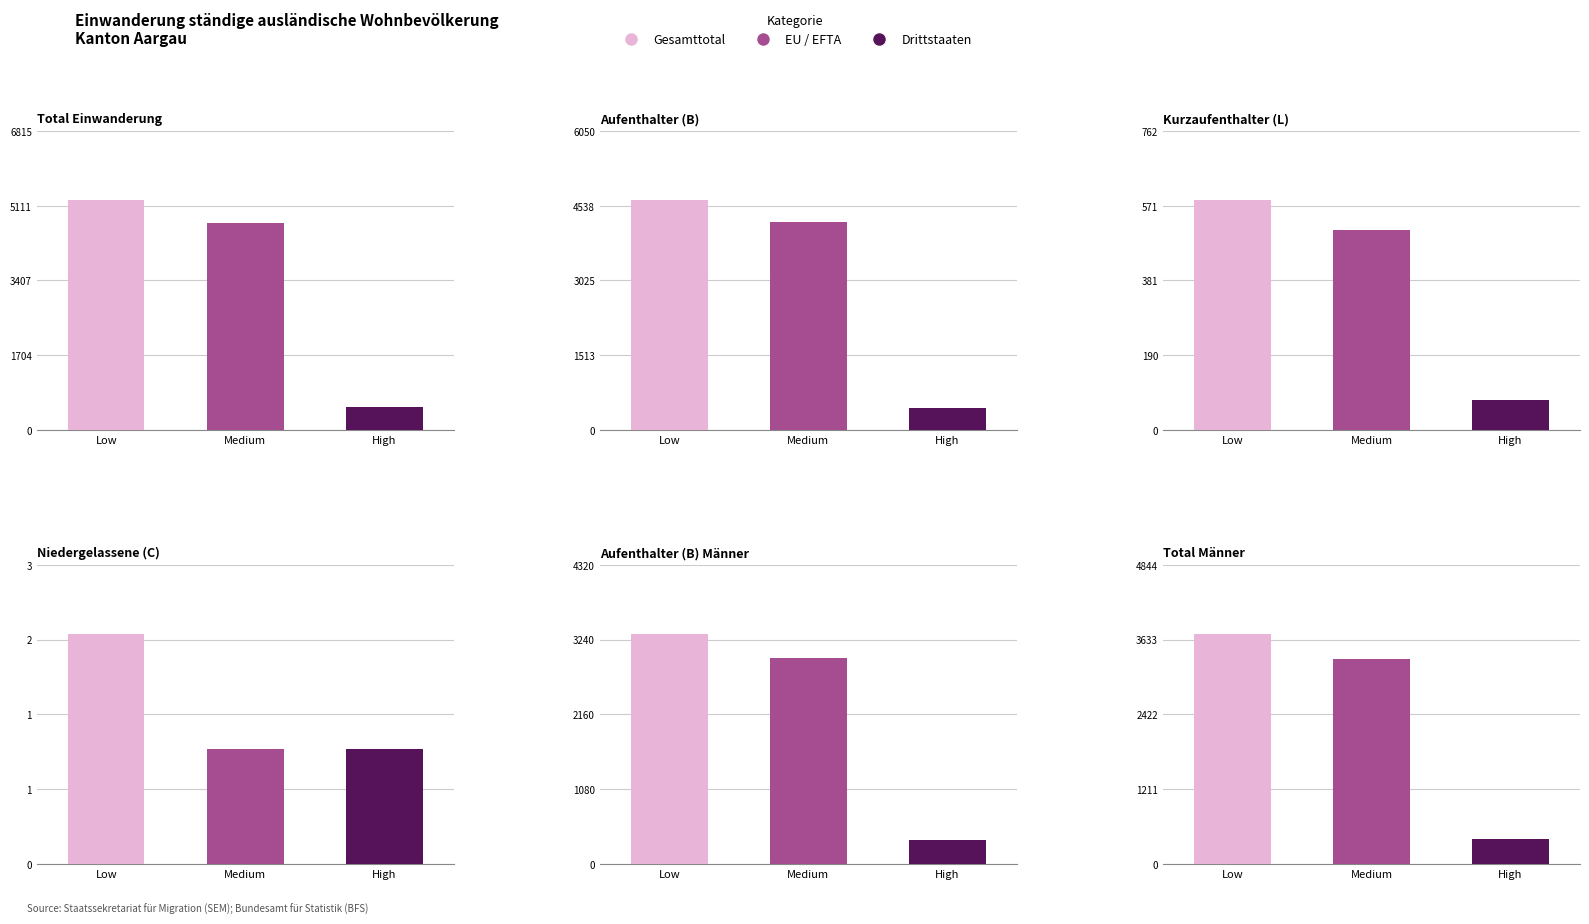

How many data points in Kurzaufenthalter (L) Total are above 77?

2